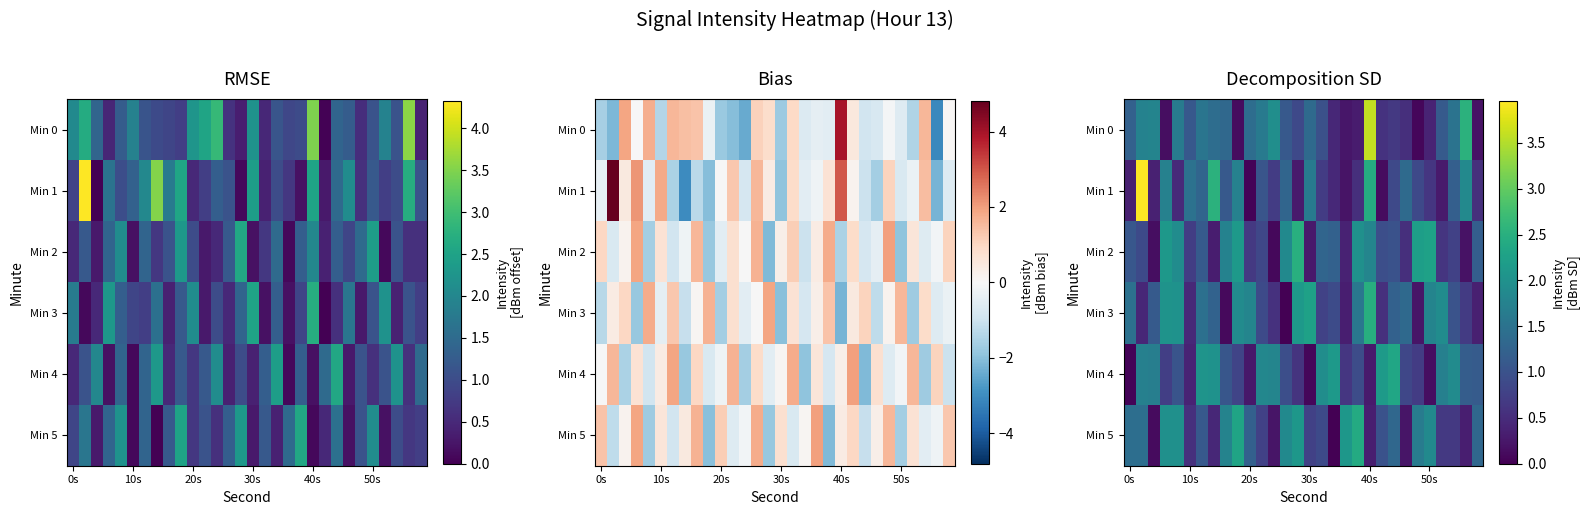

Which series has the widest spread of values?

Min 1